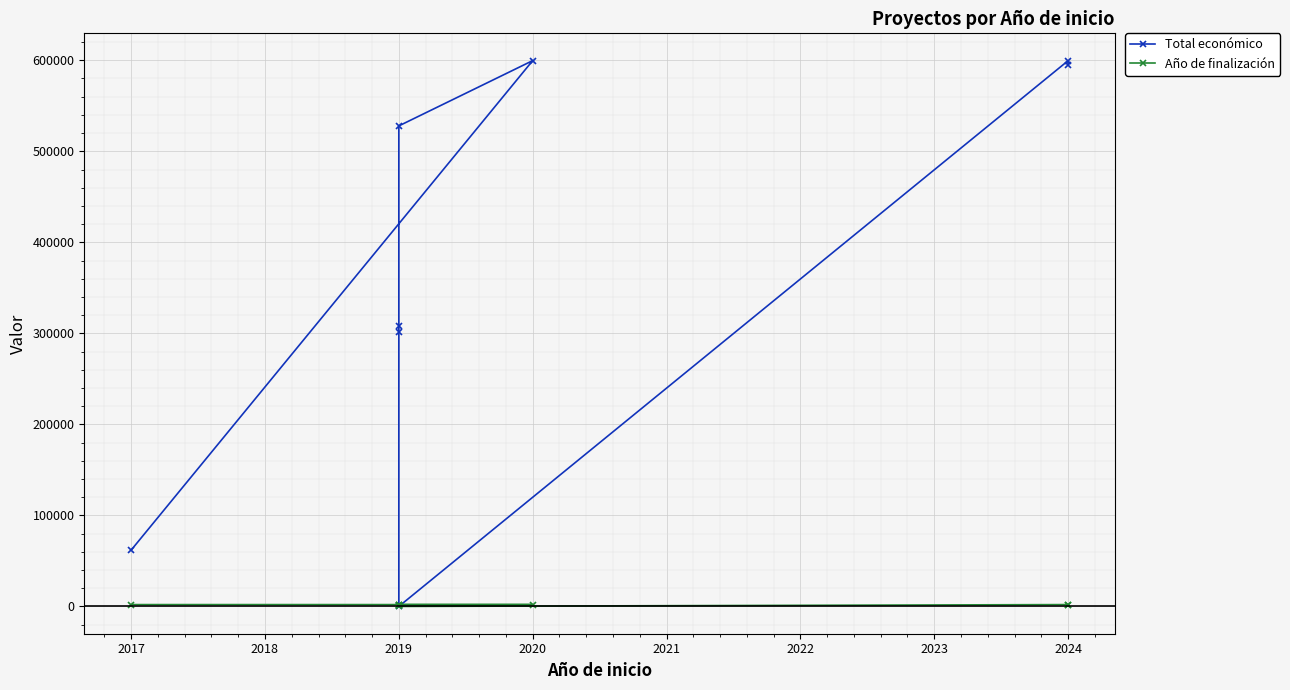

How many lines are shown in the chart?

2